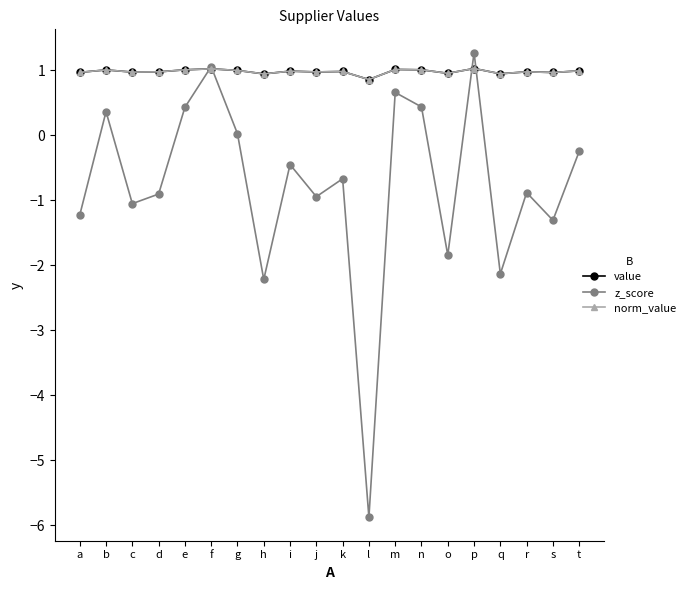

How many times do z_score and norm_value cross each other?

4